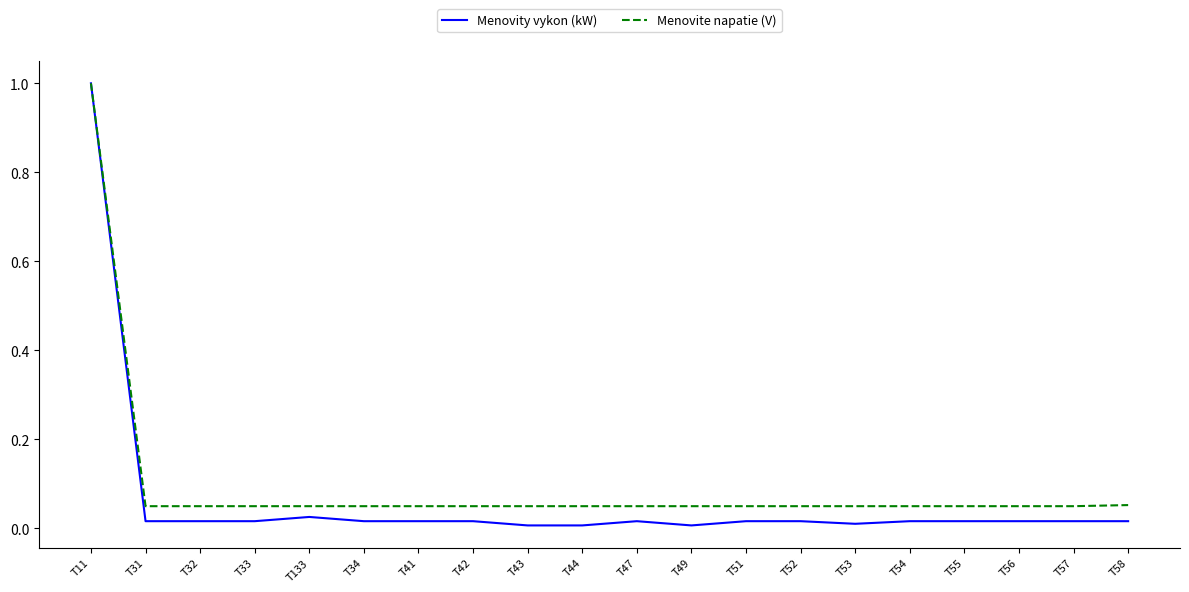

Which category has the highest value across all series?

T11